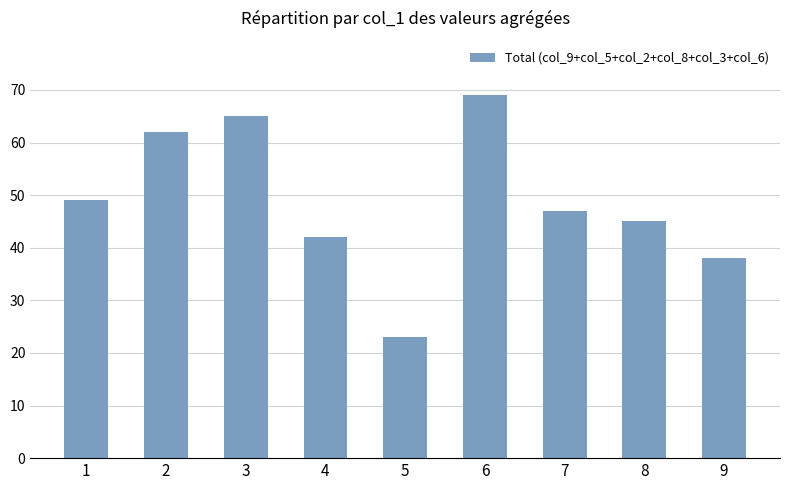

List the labels in order of value, smallest first.

5, 9, 4, 8, 7, 1, 2, 3, 6